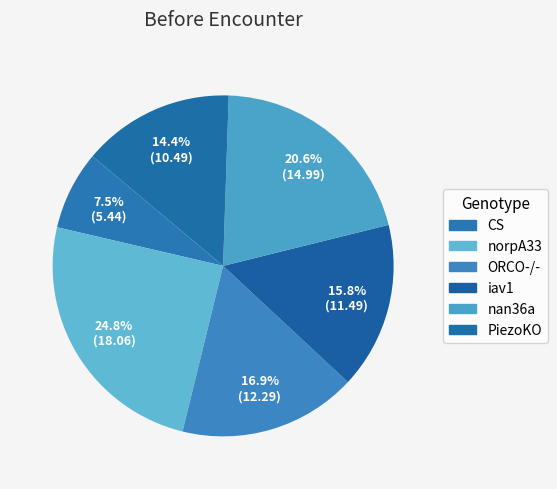

What portion of the pie excludes ORCO-/-?

83.1%